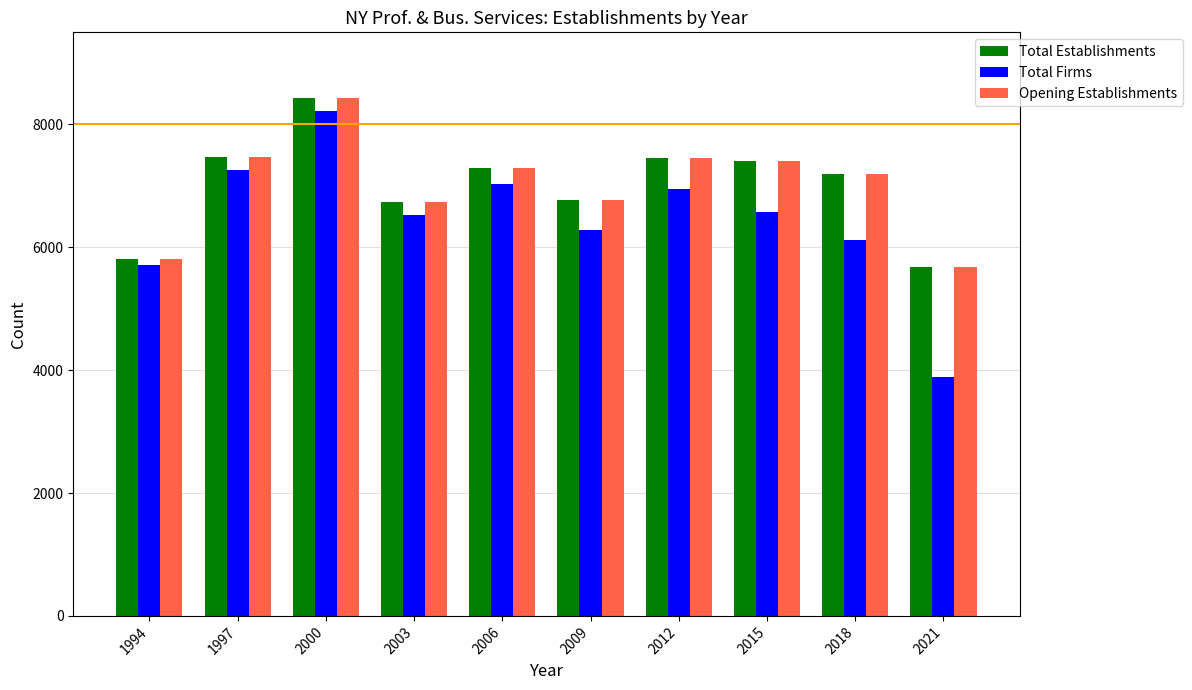

Is the value of Total Firms at 2012 greater than the value of Total Establishments at 1997?

No